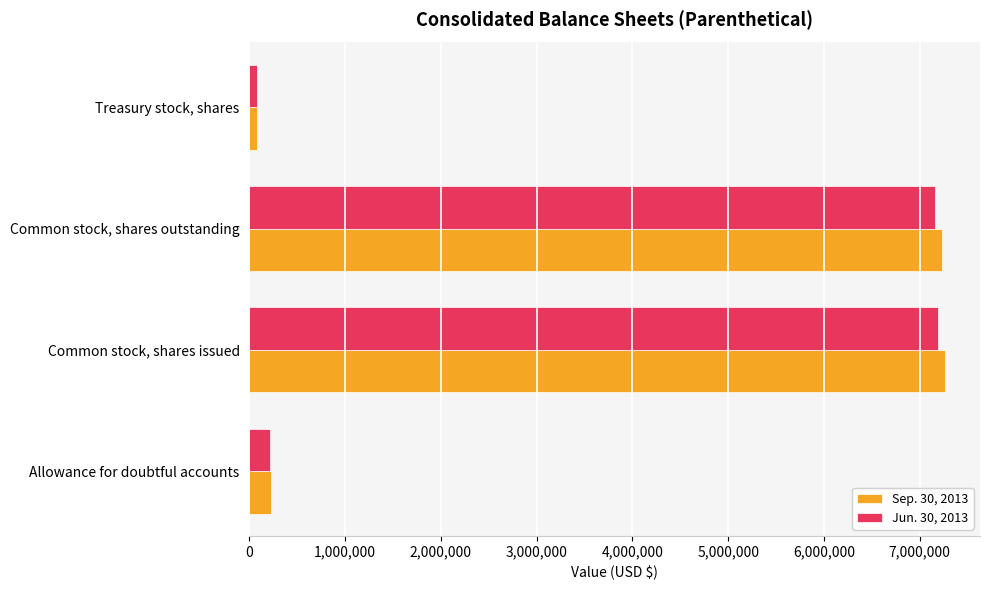

List the series in order of their peak value, lowest first.

Jun. 30, 2013, Sep. 30, 2013